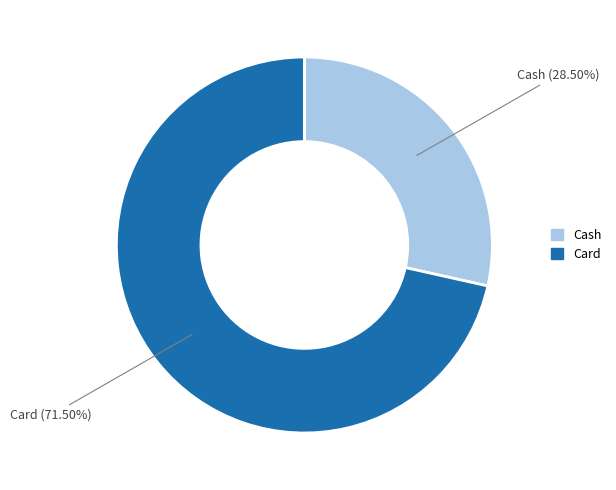

What is the smallest slice in the pie chart?

Cash